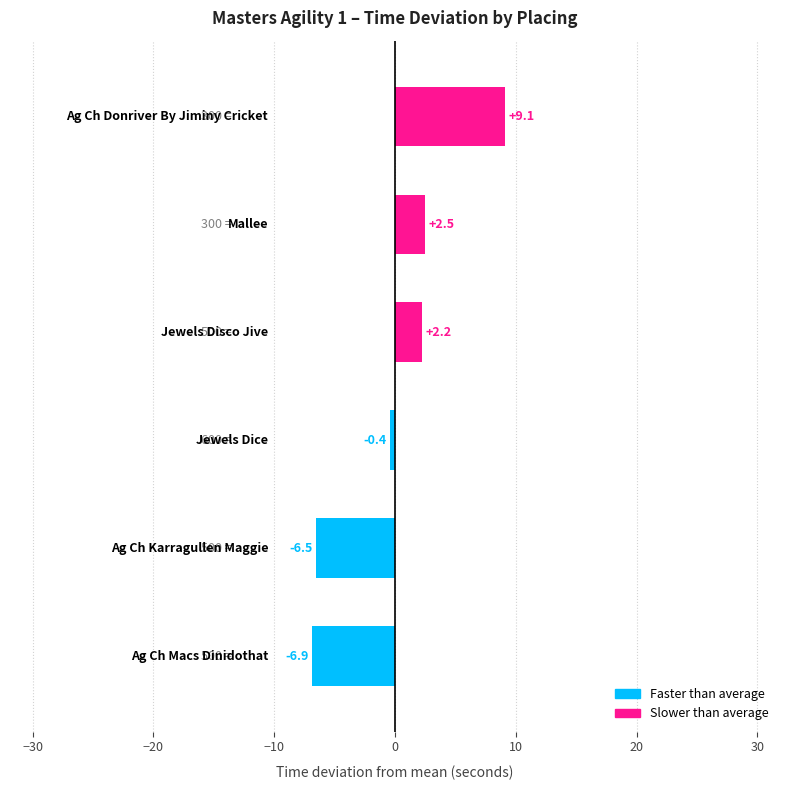

What is the difference between the second highest and minimum values?

9.4